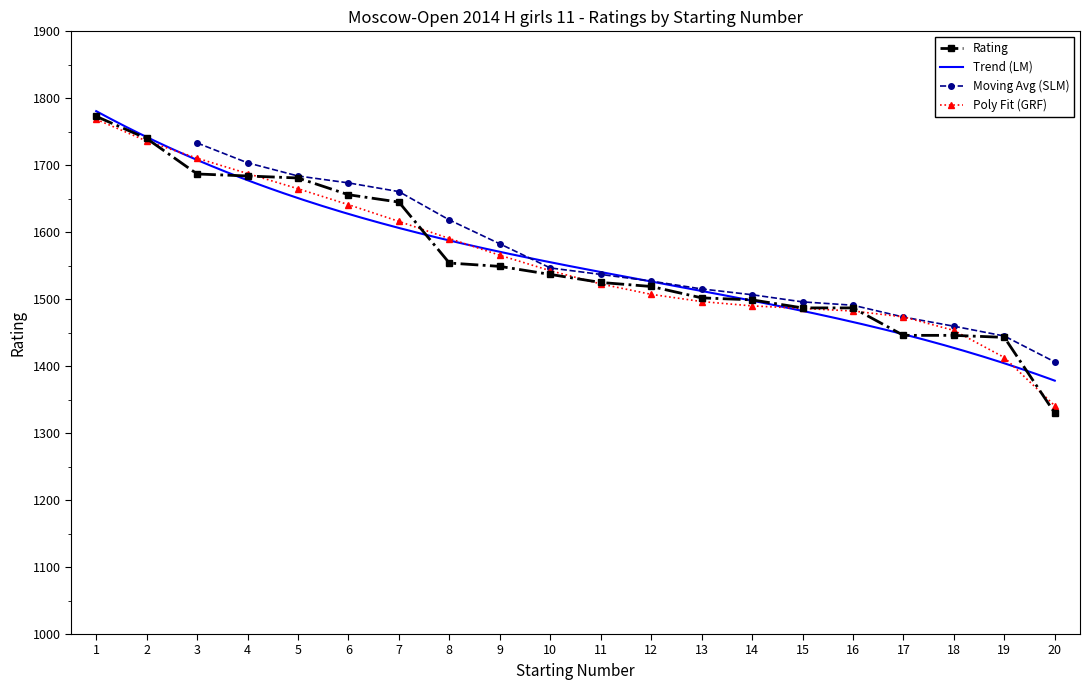

Reading right to left, transcribe all the data shown in this chart.

20=1330	19=1443	18=1446	17=1446	16=1487	15=1487	14=1499	13=1502	12=1519	11=1525	10=1537	9=1549	8=1554	7=1645	6=1656	5=1681	4=1684	3=1687	2=1740	1=1773